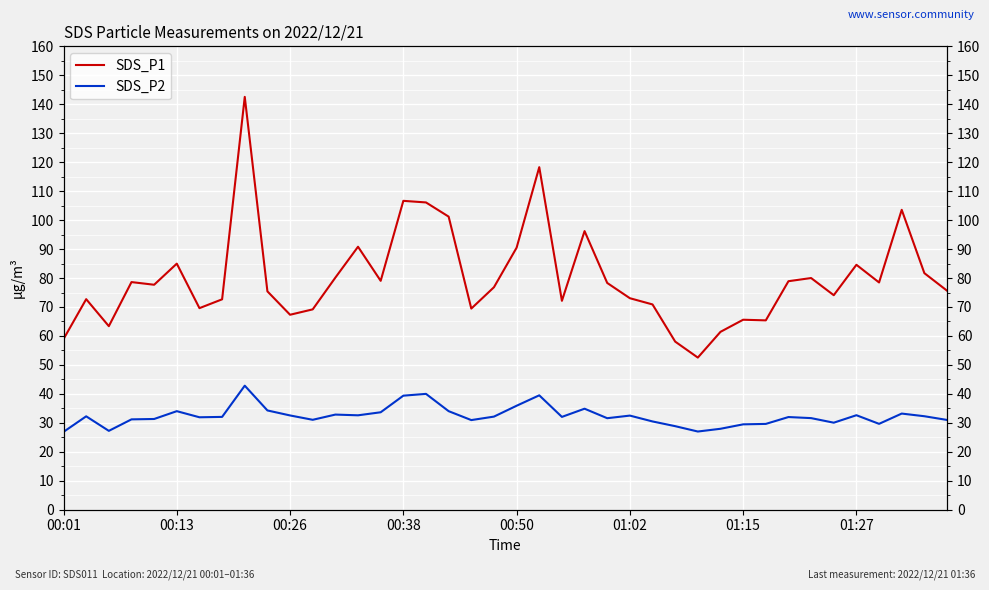

What is the greatest value displayed?

142.6